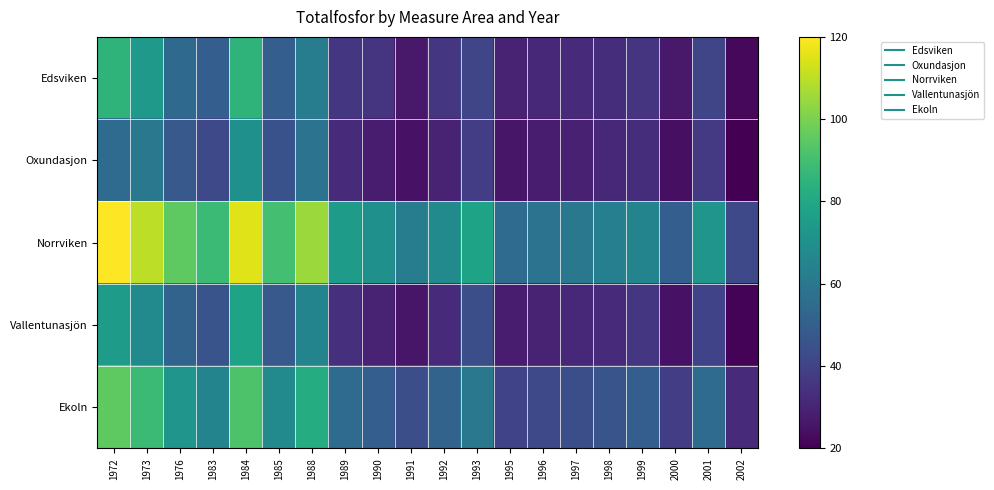

At which category is the sum across all series the highest?

1984